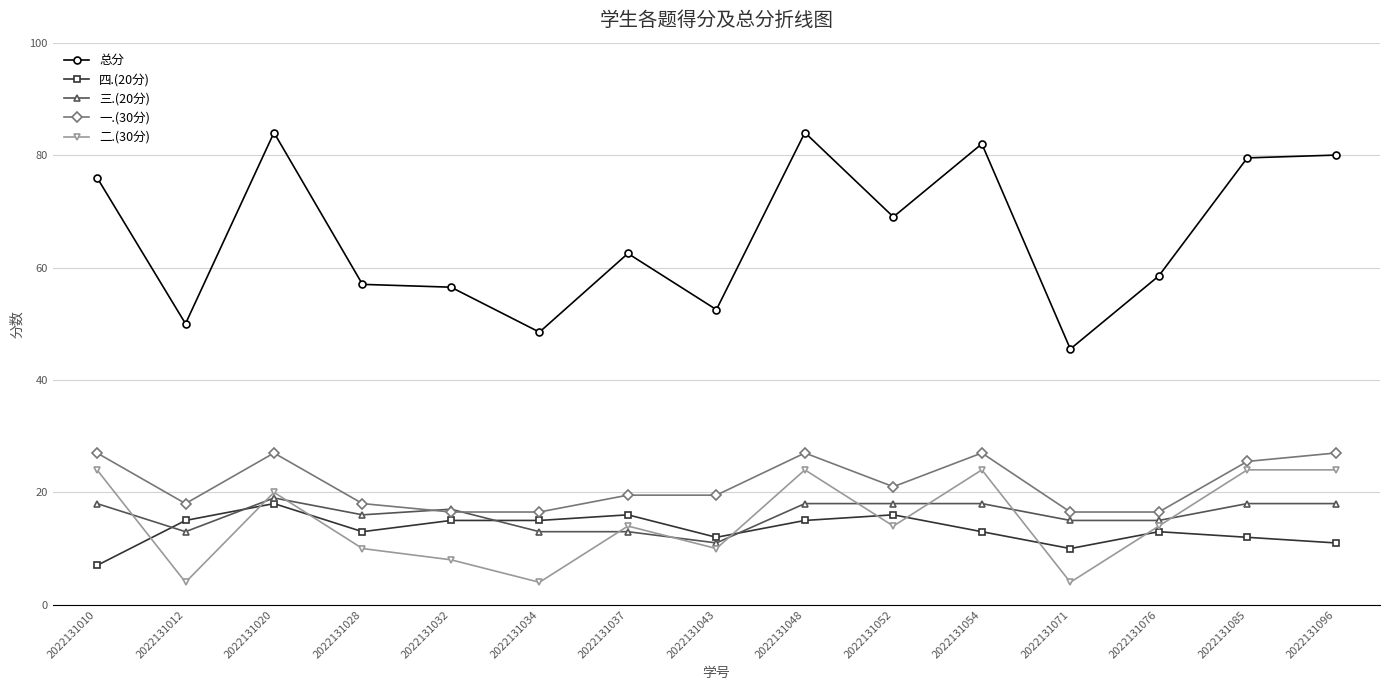

Is this an area chart (filled region under the line)?

No